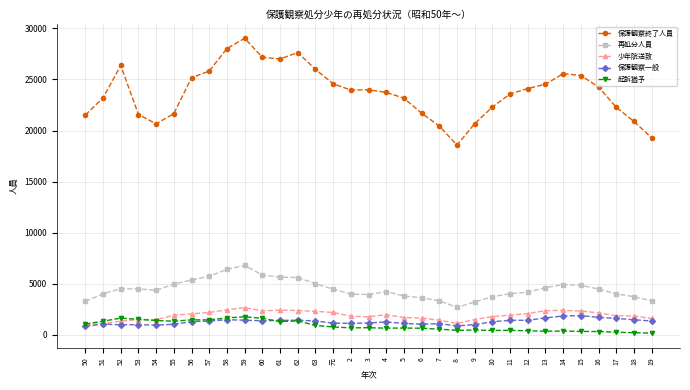

True or false: 少年院送致 and 再処分人員 cross at least once.

False